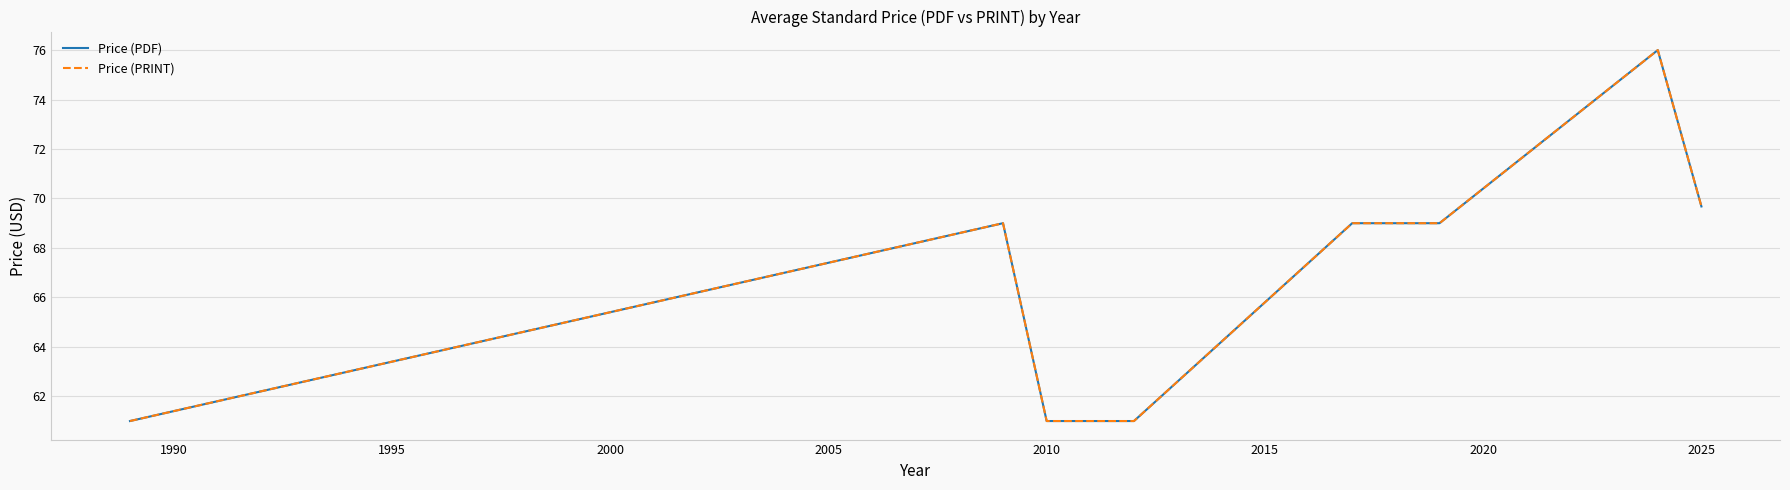

What is the value of the Price (PRINT) point at the 2nd from the left?

69.0